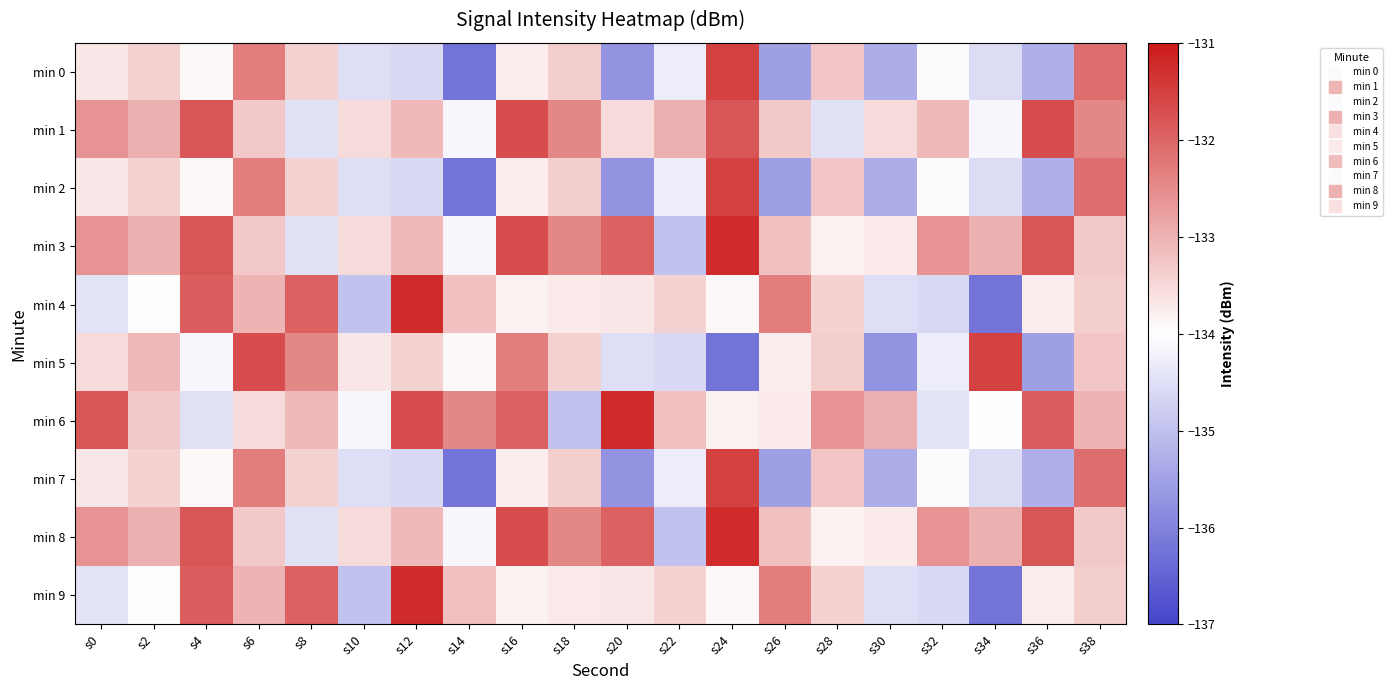

Which series has the widest spread of values?

min 4